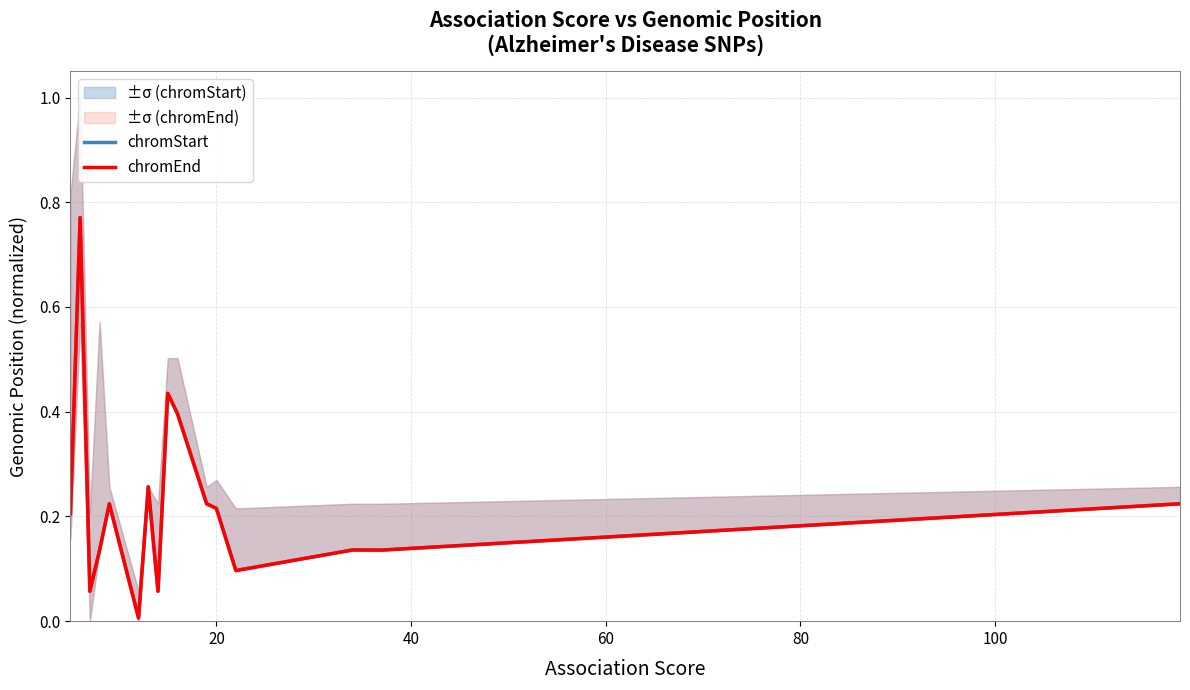

The chromEnd series shows 1.3 at 20. True or false?

False